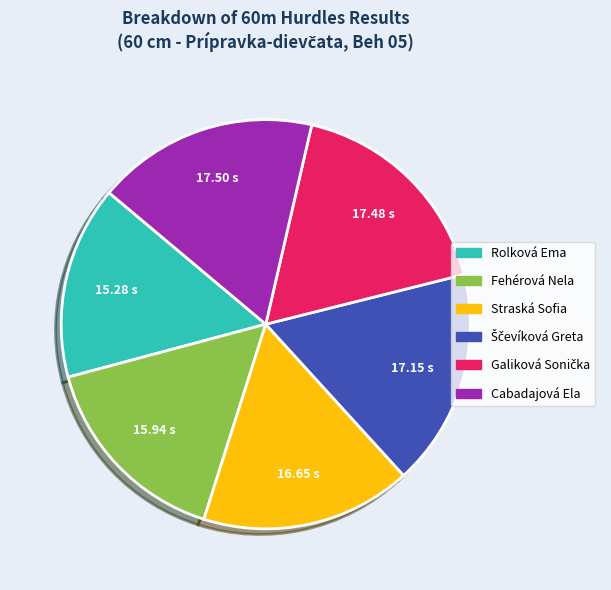

Count the number of slices in the pie.

6